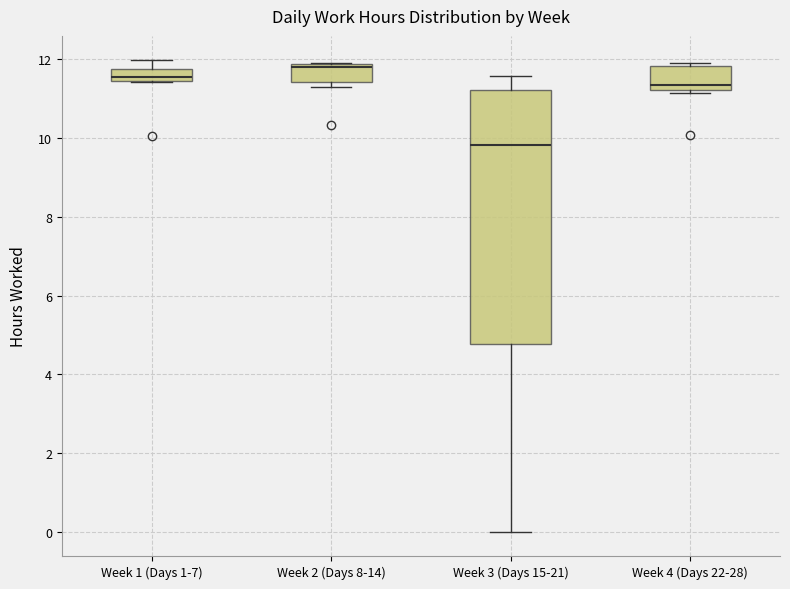

Reading left to right, transcribe this box plot: for each box, give where its median line is, the range the box spans, and where its two whiskers end, as read against the y-axis. The values are not printed on the chart, so give them approximately, as read against the axis.

Week 1 (Days 1-7): median 11.6, box 11.4 to 11.8, whiskers 11.4 to 12.0
Week 2 (Days 8-14): median 11.8 (just below the box's upper edge), box 11.4 to 11.8, whiskers 11.2 to 12.0
Week 3 (Days 15-21): median 9.8, box 4.8 to 11.2, whiskers 0.0 to 11.6
Week 4 (Days 22-28): median 11.4, box 11.2 to 11.8, whiskers 11.2 (just below the box's lower edge) to 12.0